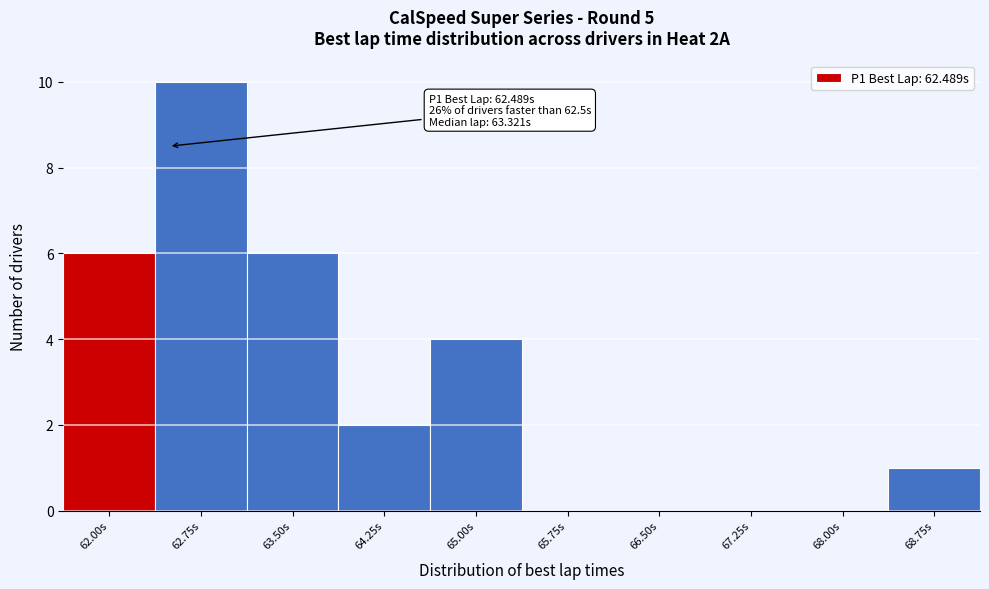

Reading left to right, what are all the values shown in this chart?

62.00s=6	62.75s=10	63.50s=6	64.25s=2	65.00s=4	65.75s=0	66.50s=0	67.25s=0	68.00s=0	68.75s=1